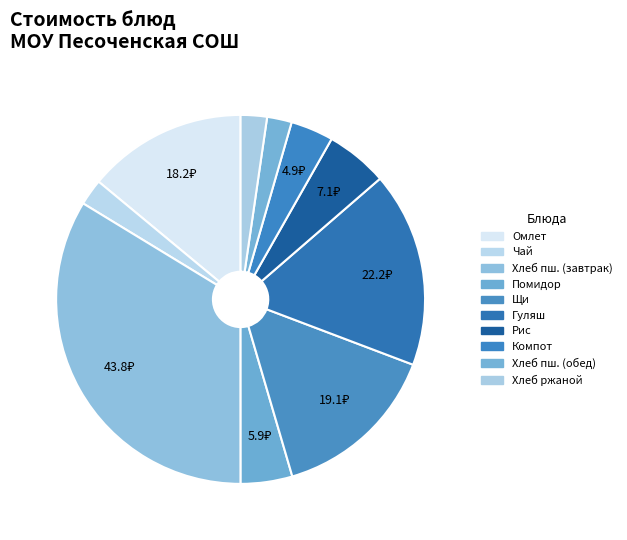

To the nearest percent, what is the average slice percentage?

10%